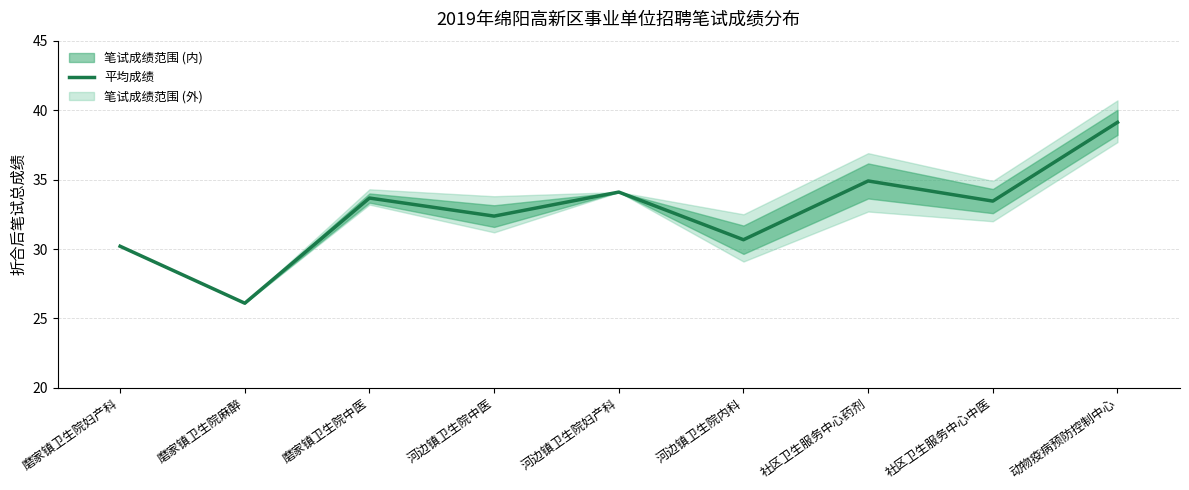

What is the maximum value shown in the chart?

39.1